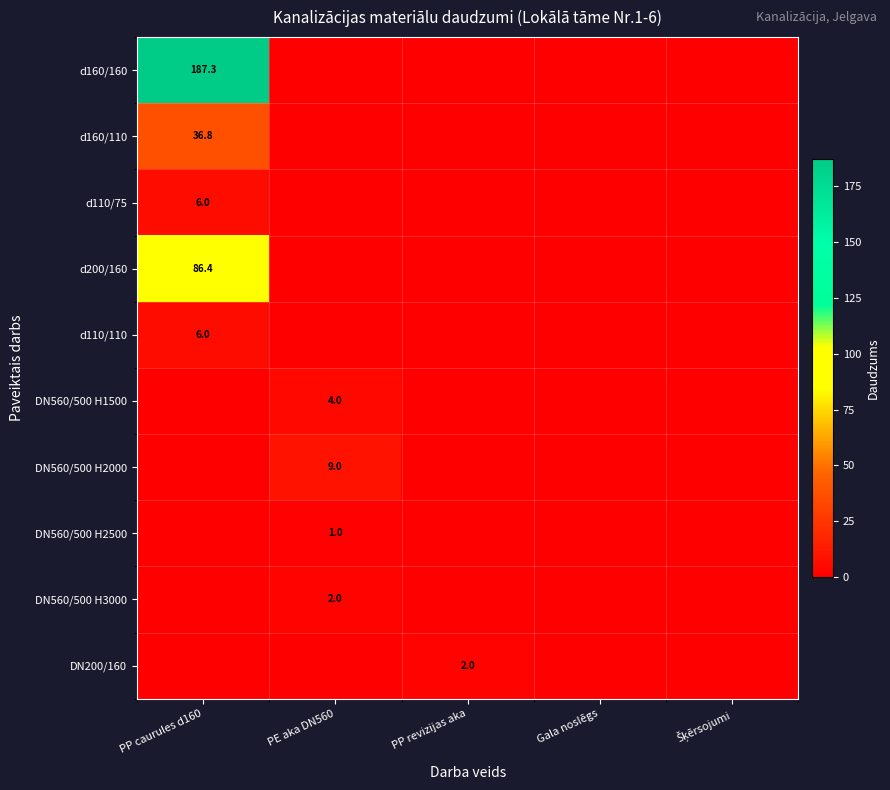

What is the greatest value displayed?

187.3